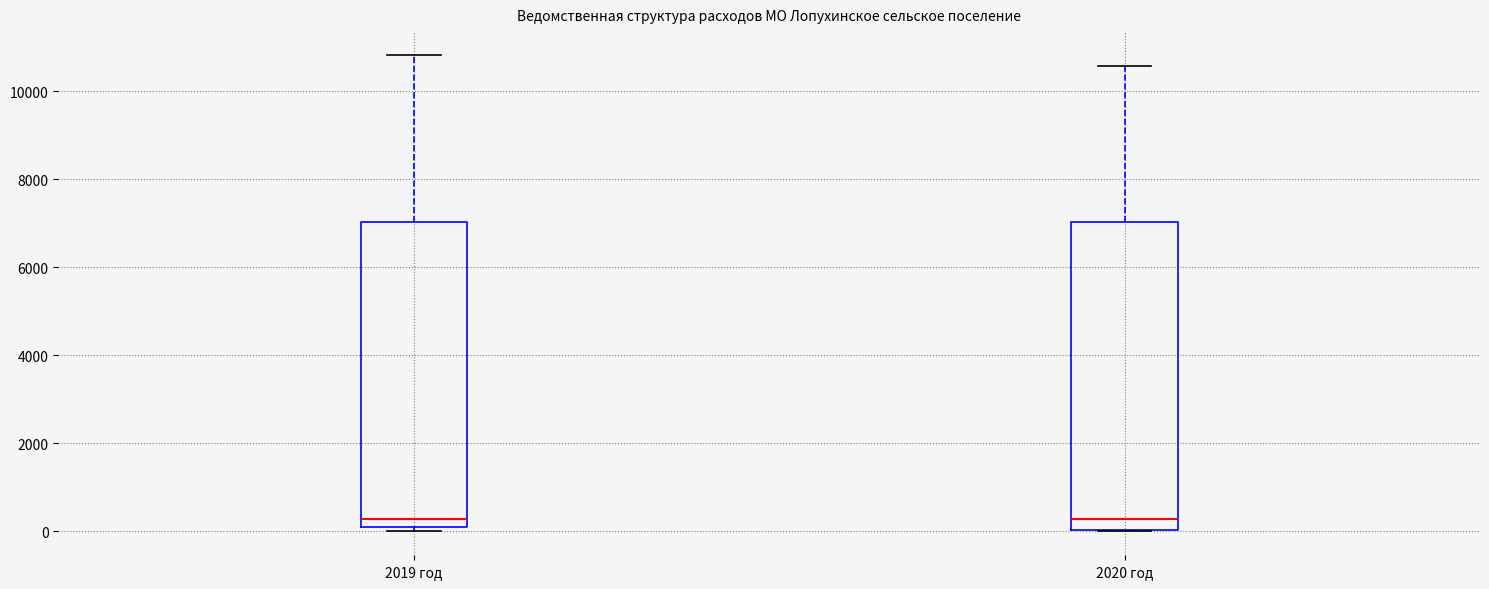

Reading left to right, read every box against the y-axis: the position of its median line, the range the box covers, and the ends of its whiskers. The values are not printed on the chart, so give them approximately, as read against the axis.

2019 год: median 200, box 0 to 7000, whiskers 0 (just below the box's lower edge) to 10800
2020 год: median 200, box 0 to 7000, whiskers 0 to 10600